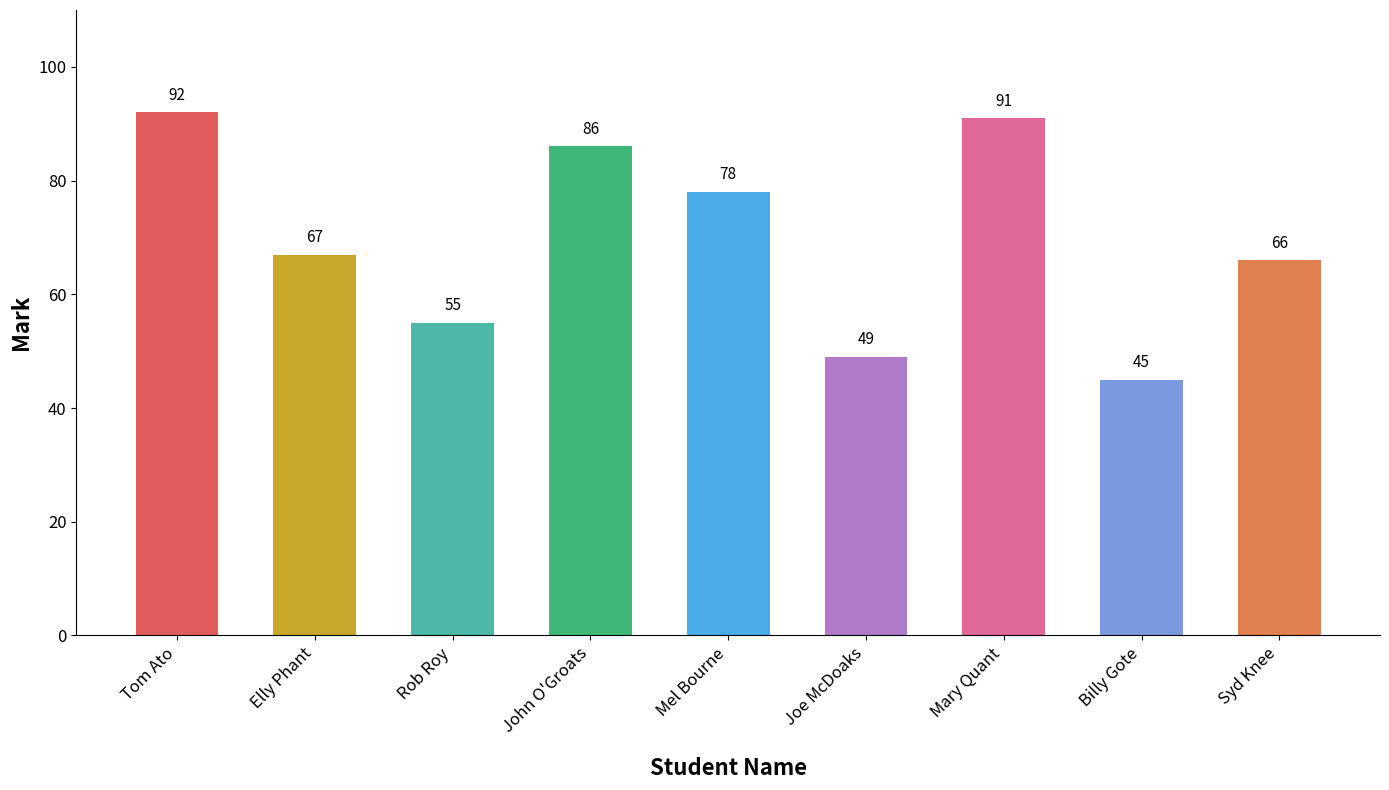

Reading left to right, extract all data points from this chart.

Tom Ato=92	Elly Phant=67	Rob Roy=55	John O'Groats=86	Mel Bourne=78	Joe McDoaks=49	Mary Quant=91	Billy Gote=45	Syd Knee=66